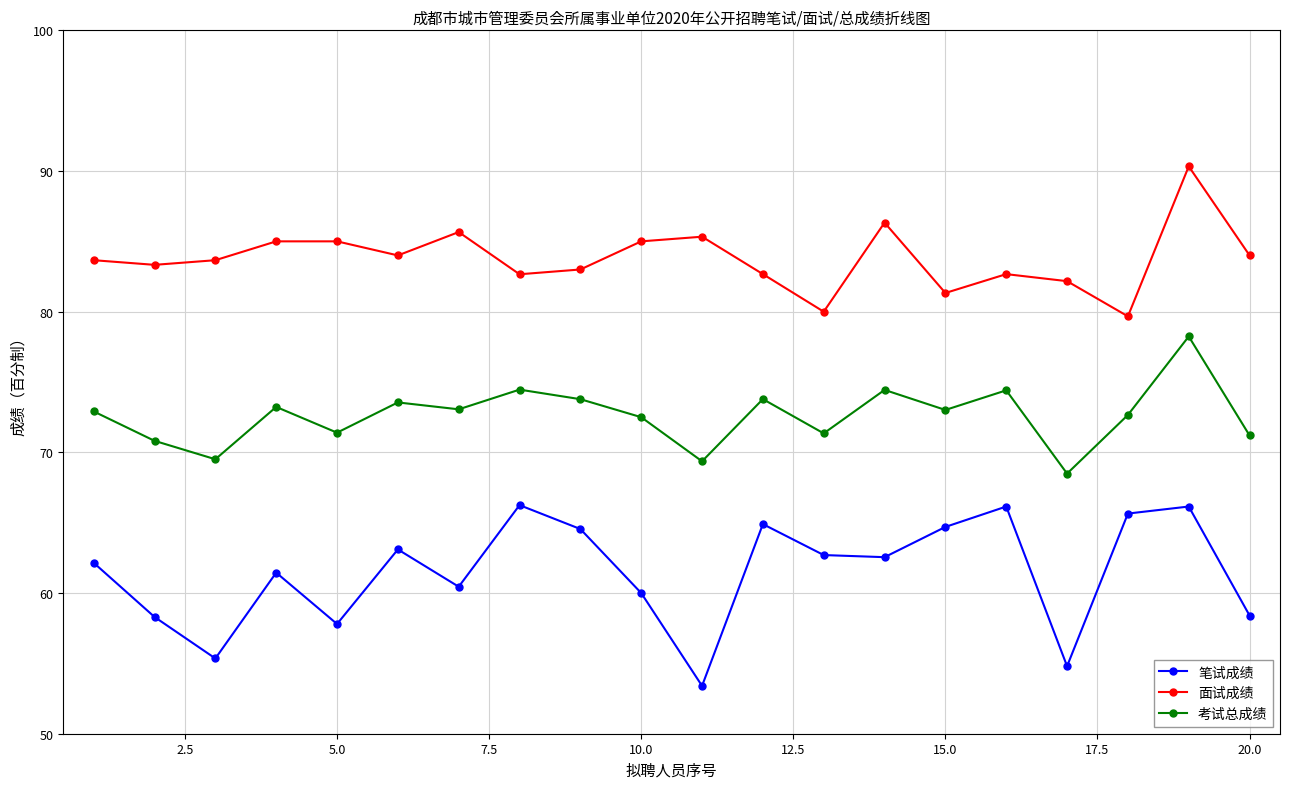

Which series has the largest range (max minus min)?

笔试成绩